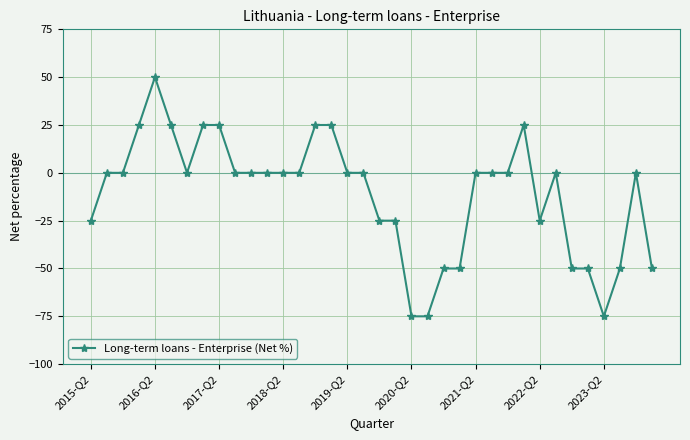

What is the value of the 32nd point from the left?

-50